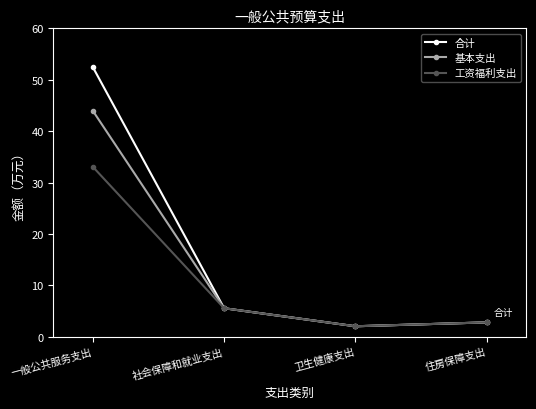

True or false: 工资福利支出 has more than 1 interior local peaks.

False